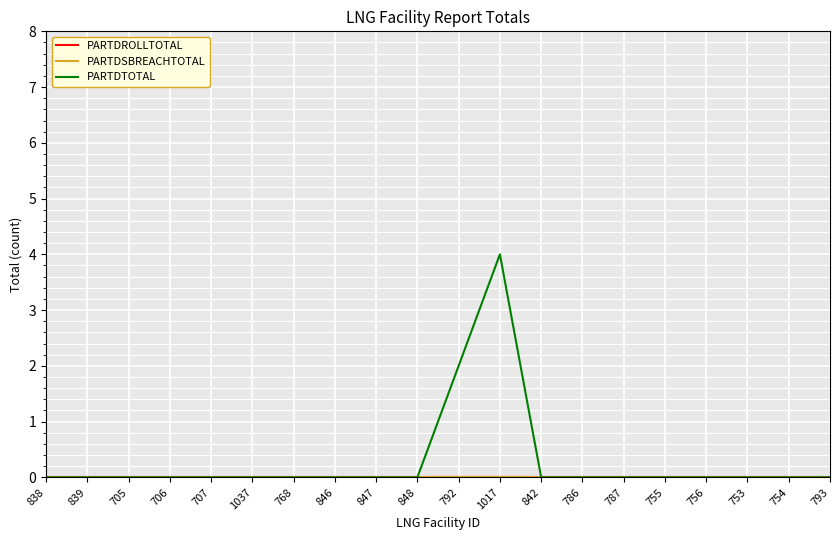

True or false: PARTDSBREACHTOTAL has more than 1 points higher than both neighbors.

False